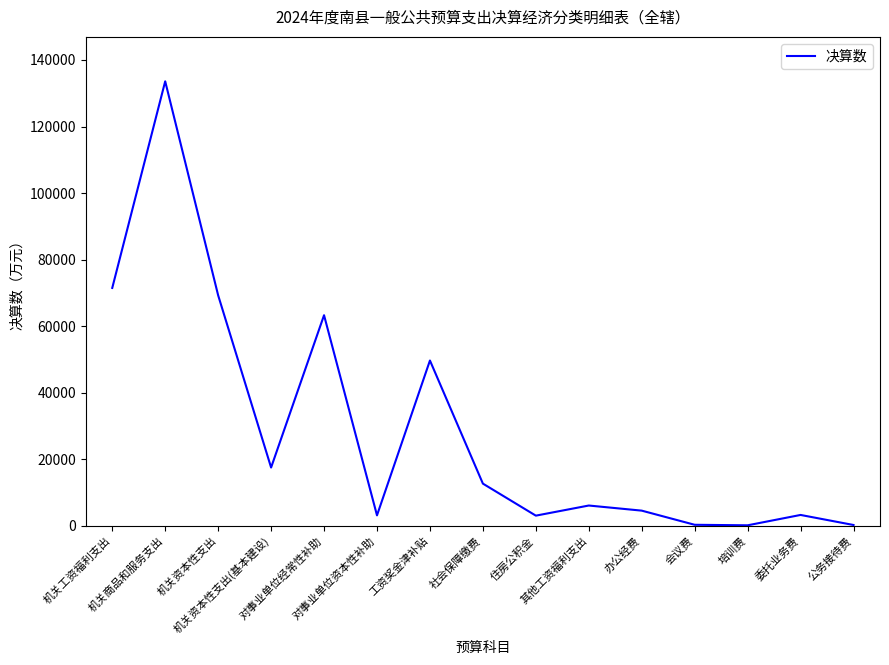

What is the difference between the maximum and minimum values?

133434